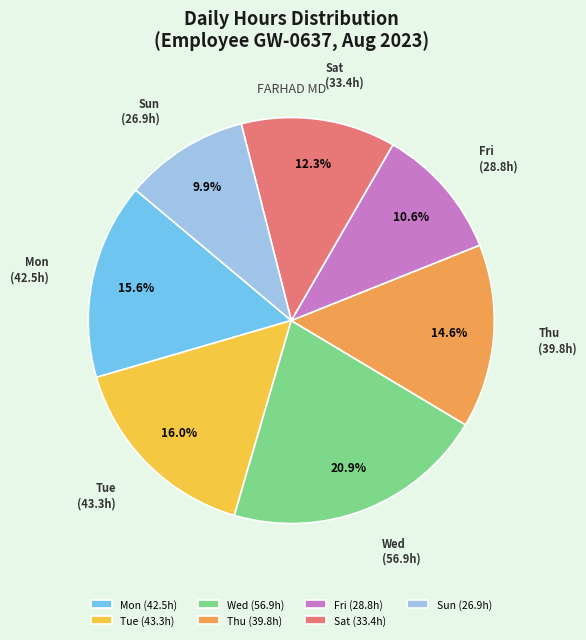

How many segments does this pie chart have?

7